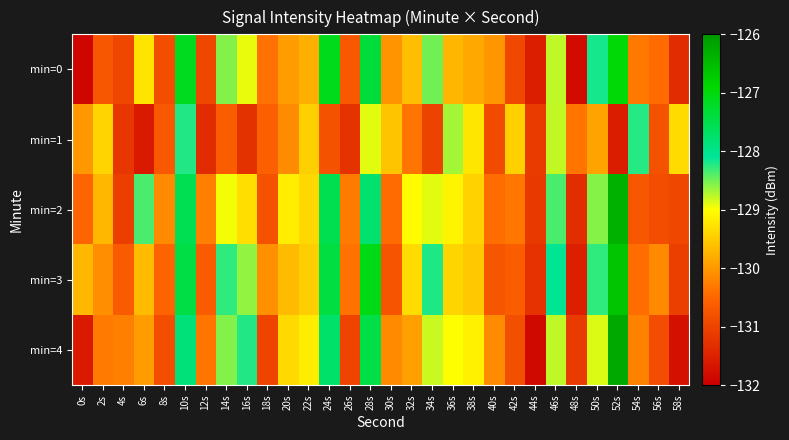

At how many categories does at least one series exceed -127?

1